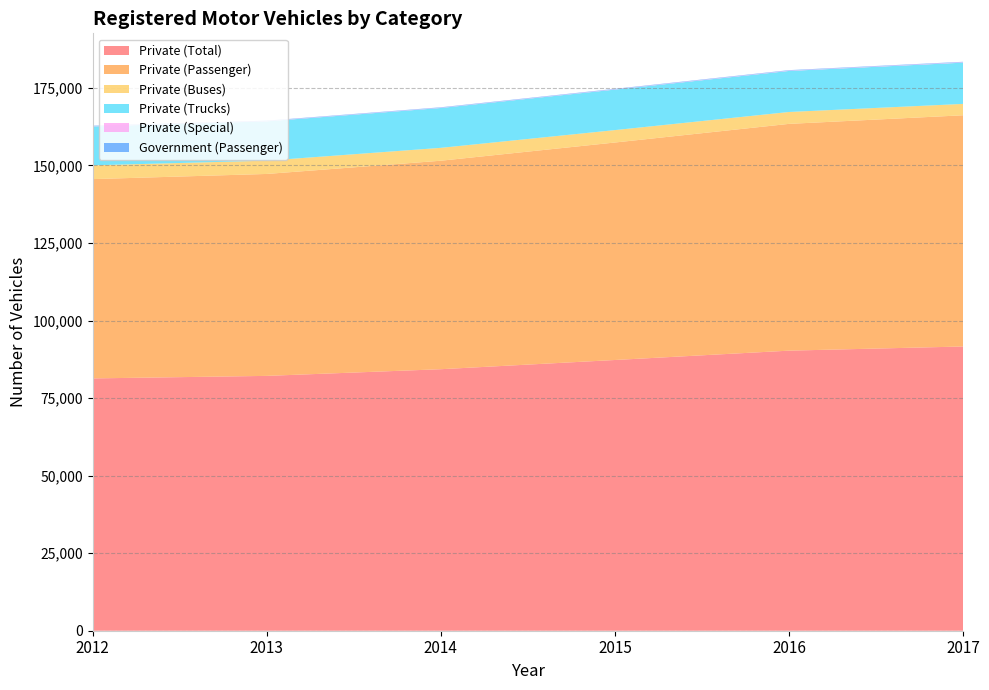

Reading left to right, transcribe all the data shown in this chart.

Private (Total): 81335	82150	84302	87272	90284	91627
Private (Passenger): 64243	65094	67204	70105	73102	74530
Private (Buses): 4445	4290	4158	4006	3835	3671
Private (Trucks): 12556	12670	12848	13062	13232	13295
Private (Special): 91	96	92	99	115	131
Government (Passenger): 131	125	136	140	142	150